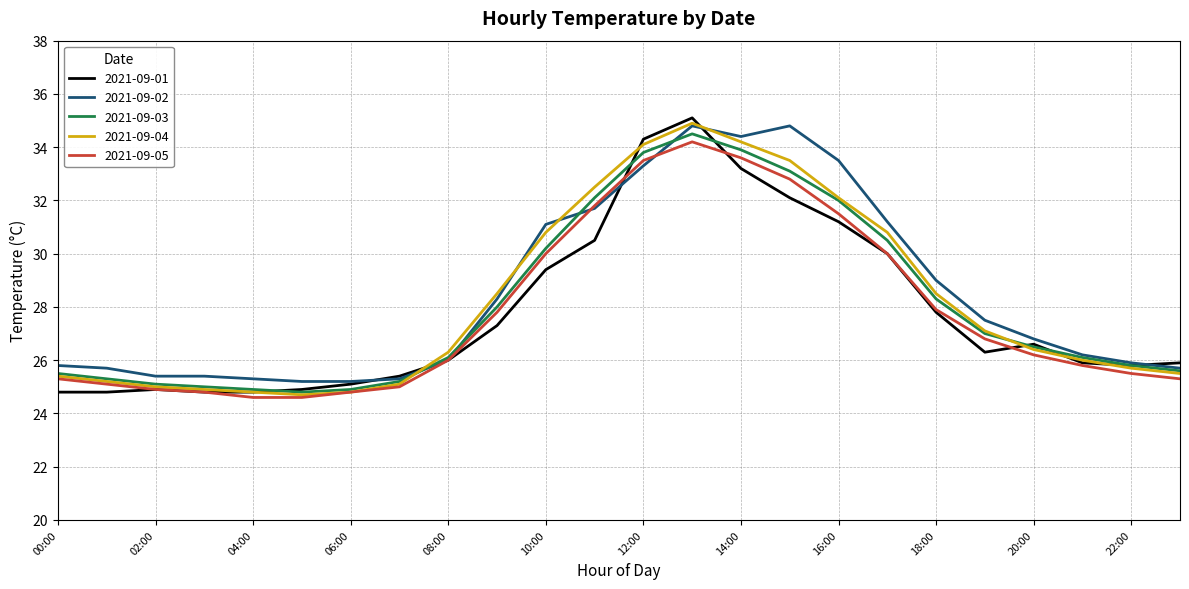

True or false: 2021-09-03 and 2021-09-02 cross at least once.

True